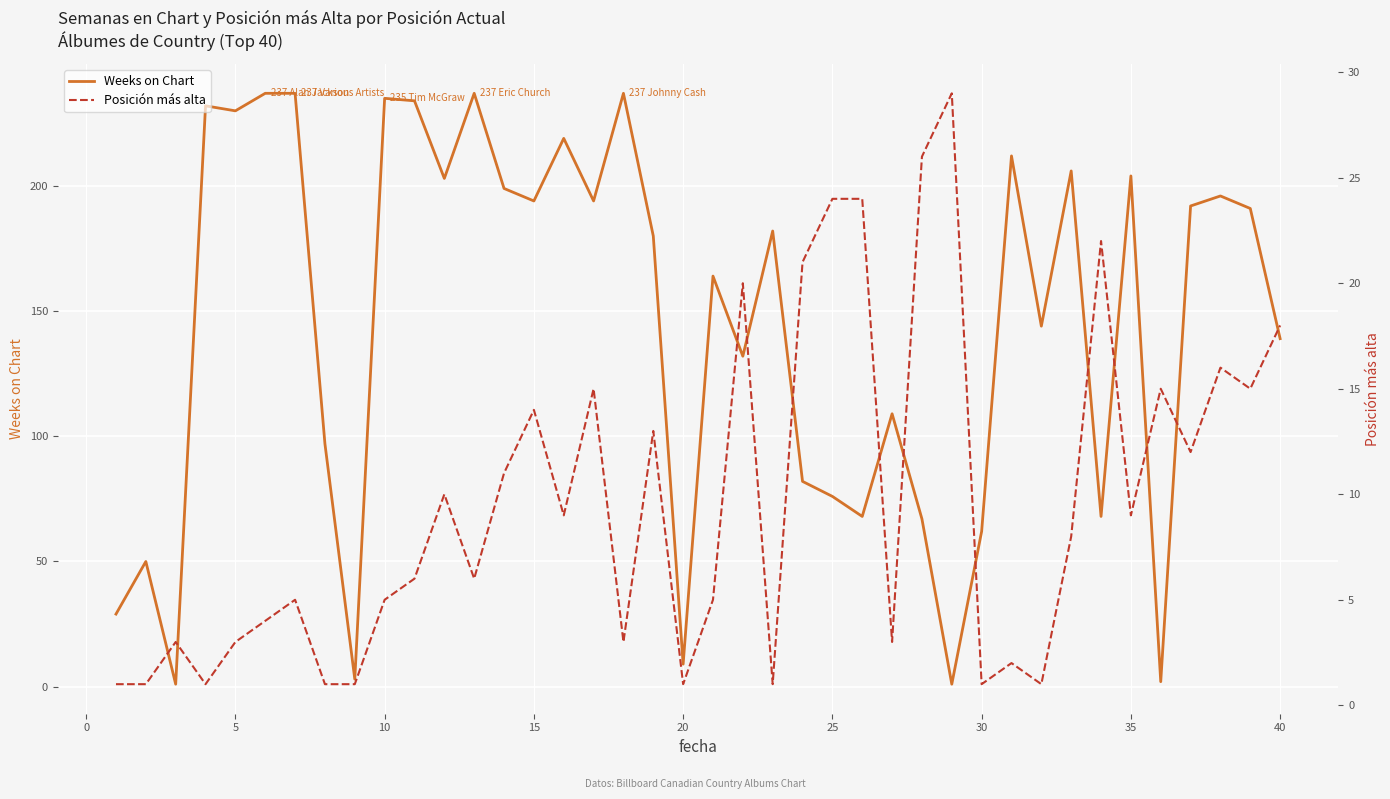

Reading left to right, list all the values displayed in this chart.

Weeks on Chart: 29	50	1	232	230	237	237	97	3	235	234	203	237	199	194	219	194	237	180	9	164	132	182	82	76	68	109	67	1	62	212	144	206	68	204	2	192	196	191	139
Posición más alta: 1	1	3	1	3	4	5	1	1	5	6	10	6	11	14	9	15	3	13	1	5	20	1	21	24	24	3	26	29	1	2	1	8	22	9	15	12	16	15	18